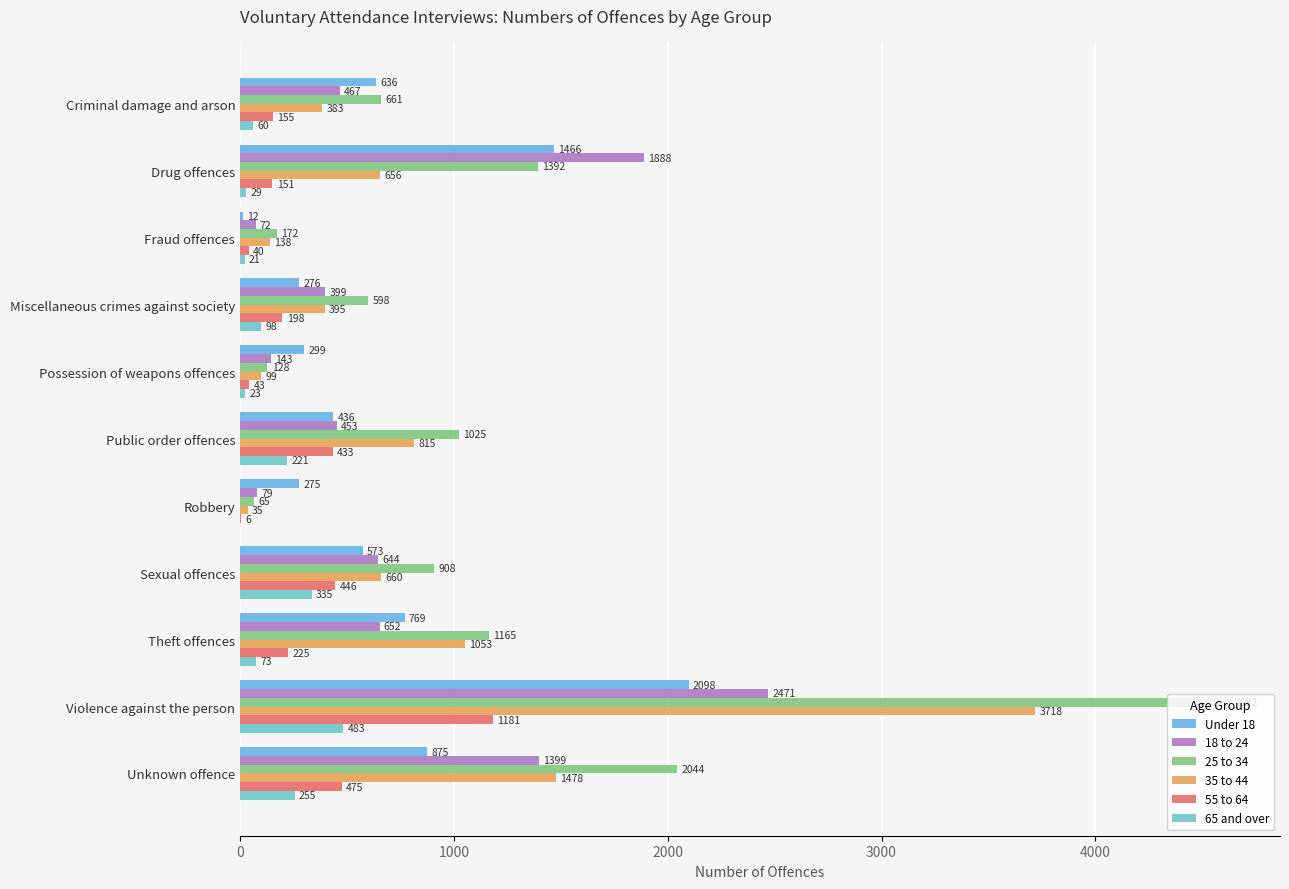

How many positive values does the 65 and over series have?

10